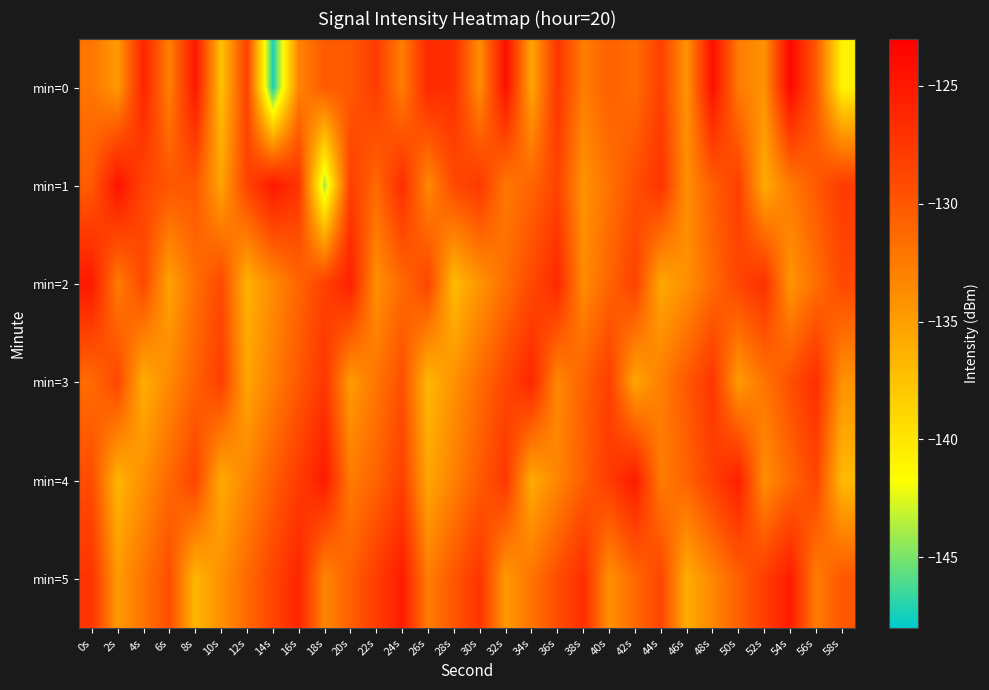

Which has a higher value, 50s or 6s?

50s